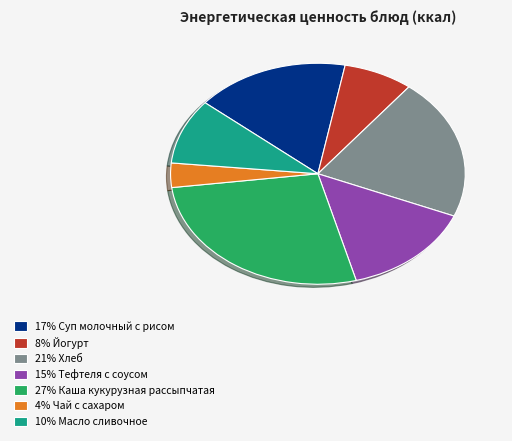

Do 17% Суп молочный с рисом and 21% Хлеб together represent more than half of the pie?

No